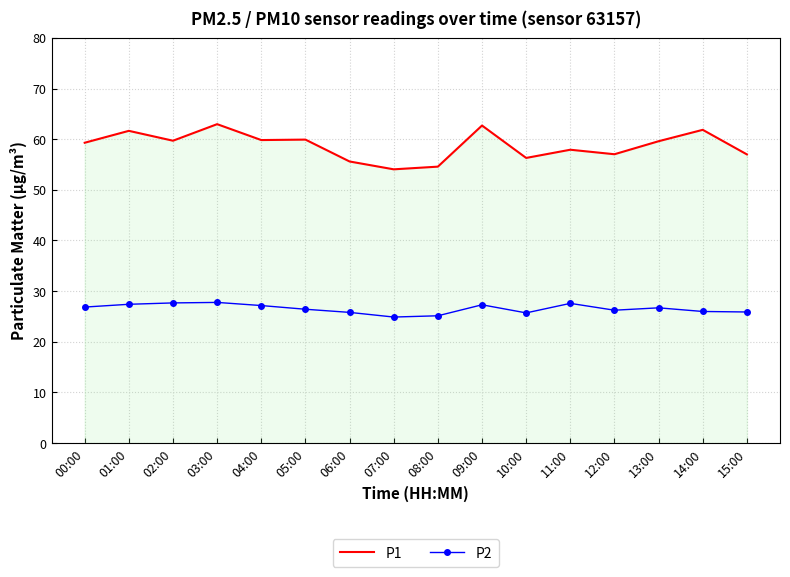

What are all the series names shown in the legend?

P1, P2